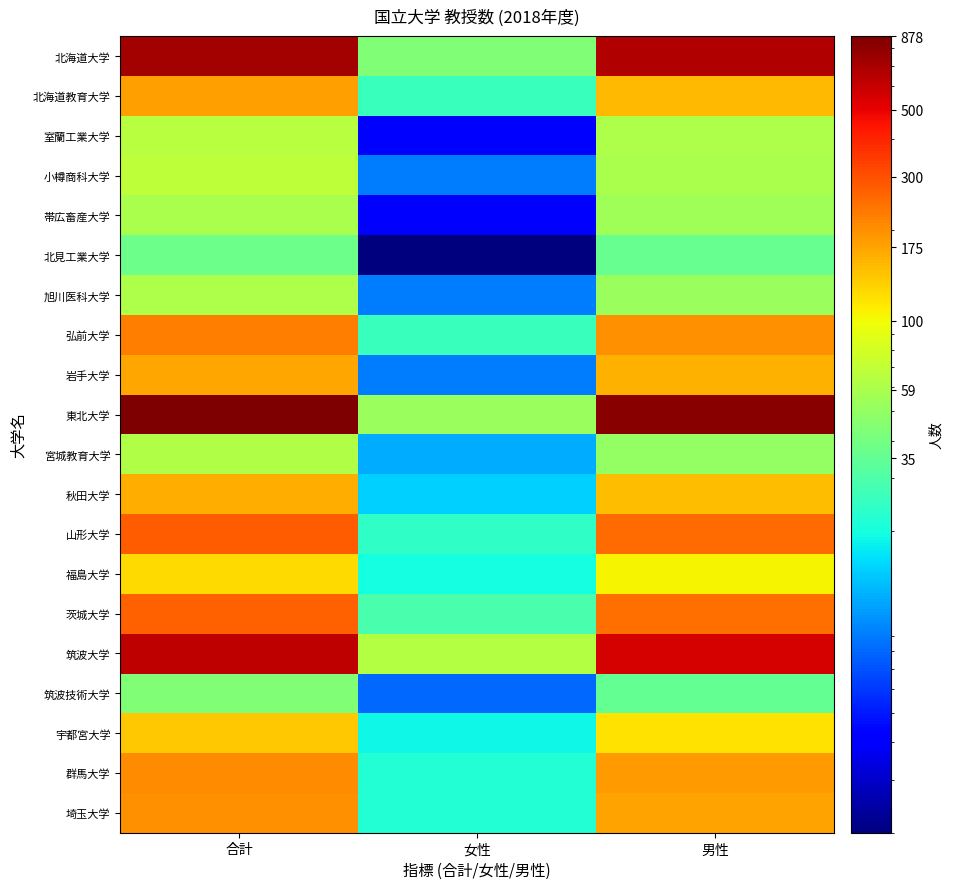

List the series in order of their peak value, highest first.

東北大学, 北海道大学, 筑波大学, 山形大学, 茨城大学, 弘前大学, 群馬大学, 埼玉大学, 北海道教育大学, 岩手大学, 秋田大学, 宇都宮大学, 福島大学, 小樽商科大学, 室蘭工業大学, 宮城教育大学, 旭川医科大学, 帯広畜産大学, 筑波技術大学, 北見工業大学